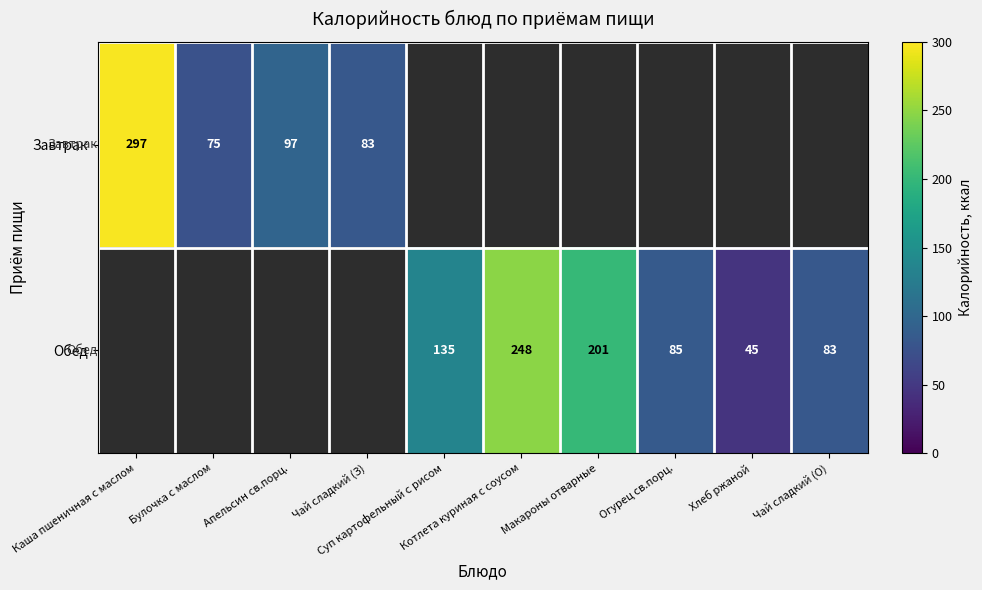

The Обед series shows 73.4 at Хлеб ржаной. True or false?

False